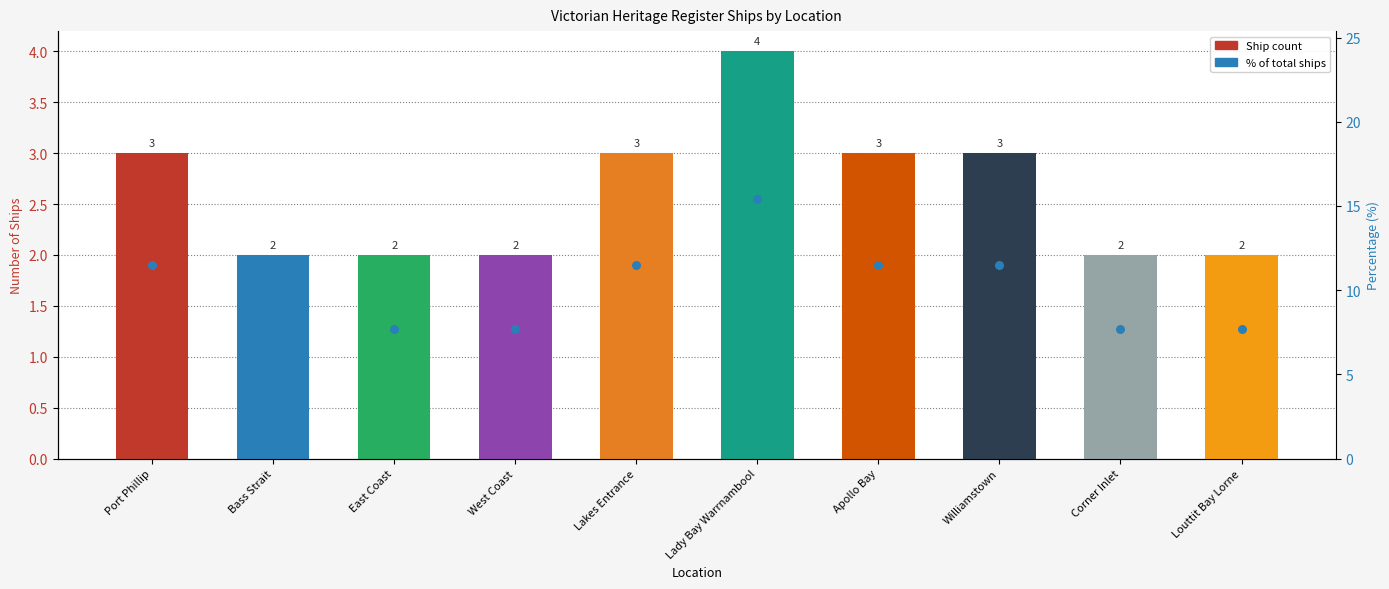

What is the ratio of the value at Corner Inlet to the value at Apollo Bay?

0.7